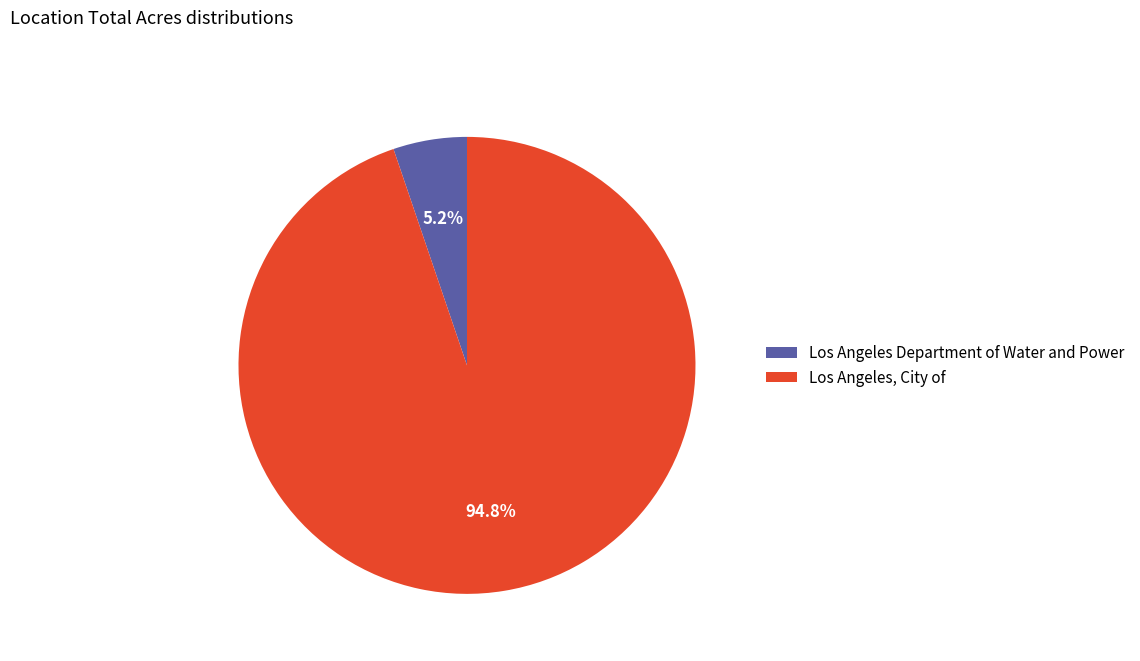

Which slice is the smallest?

Los Angeles Department of Water and Power